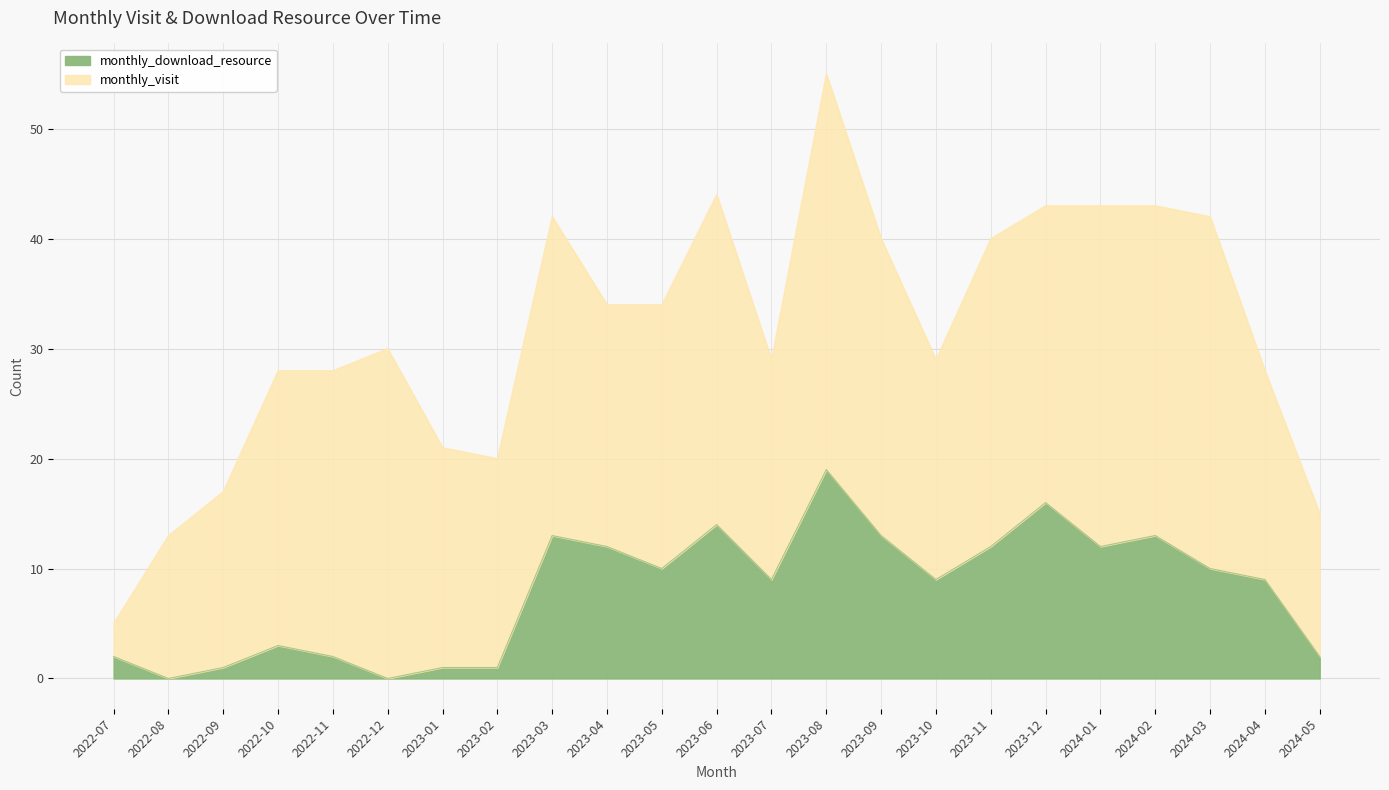

How many interior local valleys (lower than both neighbors) does the data have?

6